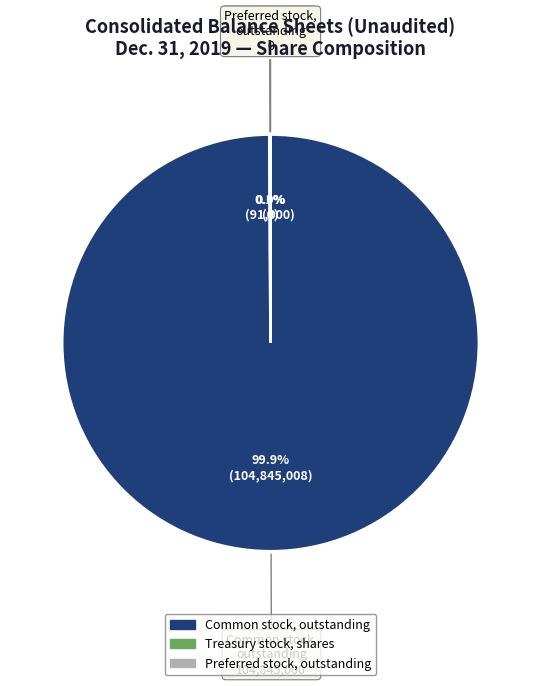

What is the largest slice in the pie chart?

Common stock, outstanding